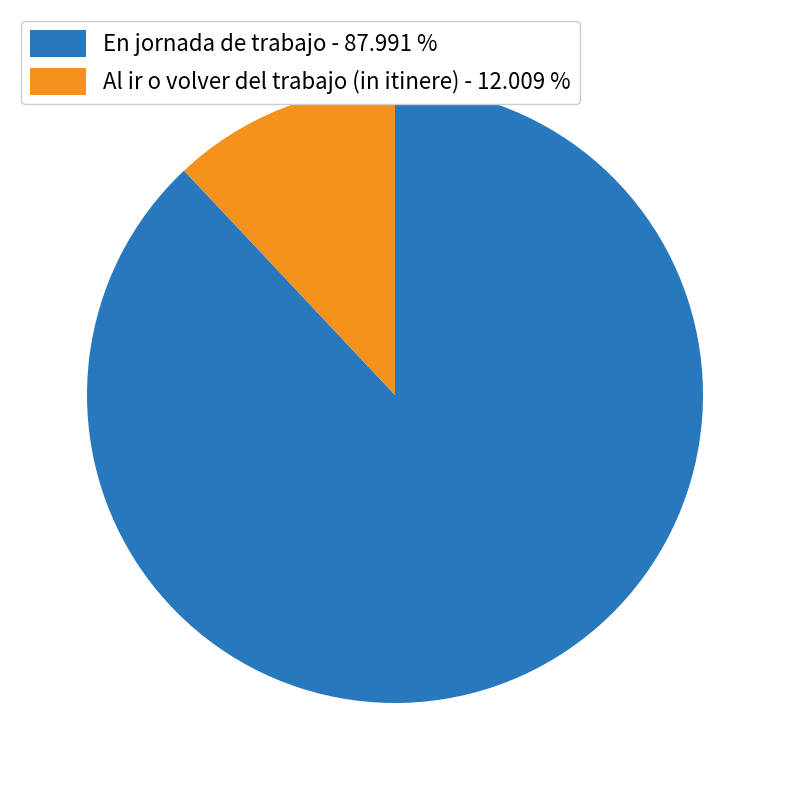

Between Al ir o volver del trabajo (in itinere) - 12.009 % and En jornada de trabajo - 87.991 %, which is larger?

En jornada de trabajo - 87.991 %